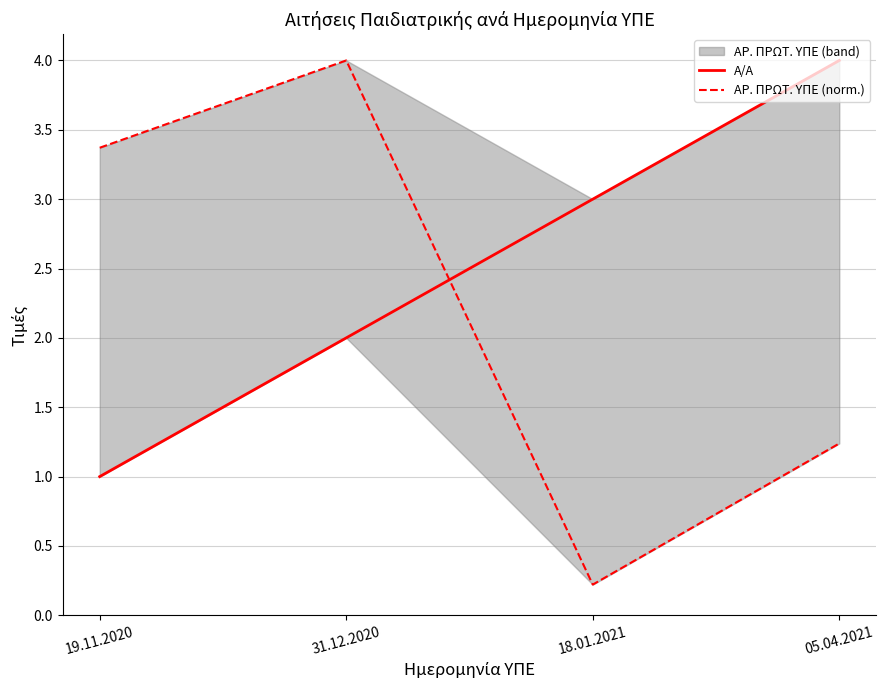

At which label does ΑΡ. ΠΡΩΤ. ΥΠΕ (norm.) first exceed 3?

19.11.2020